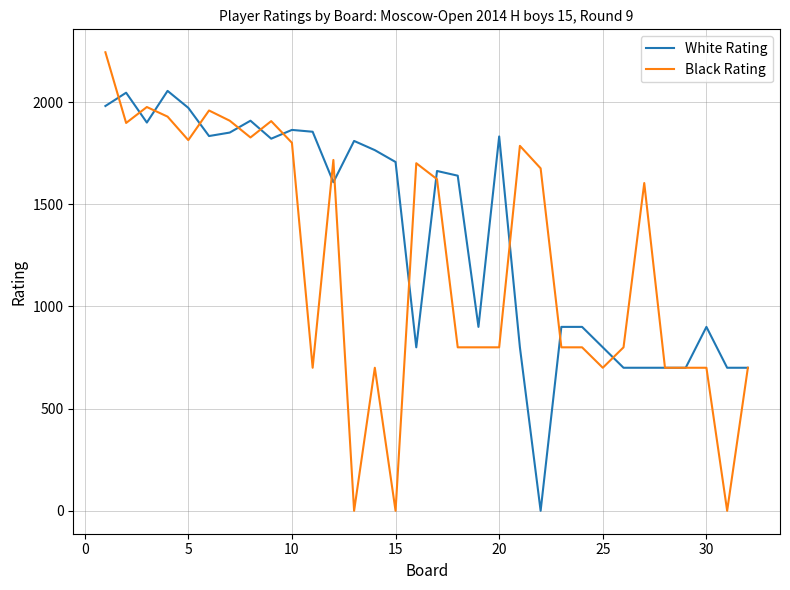

Which series has the largest total across all categories?

White Rating